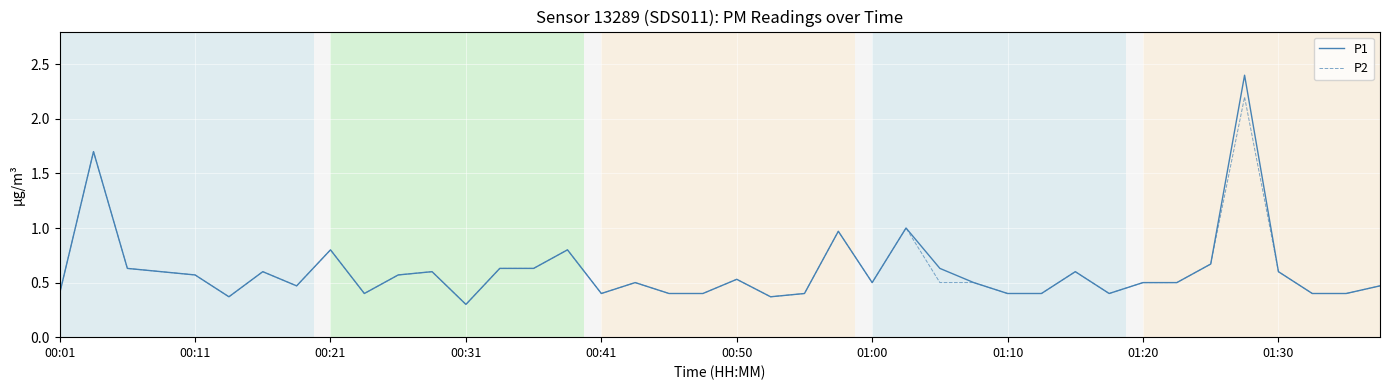

List the series in order of their peak value, lowest first.

P2, P1